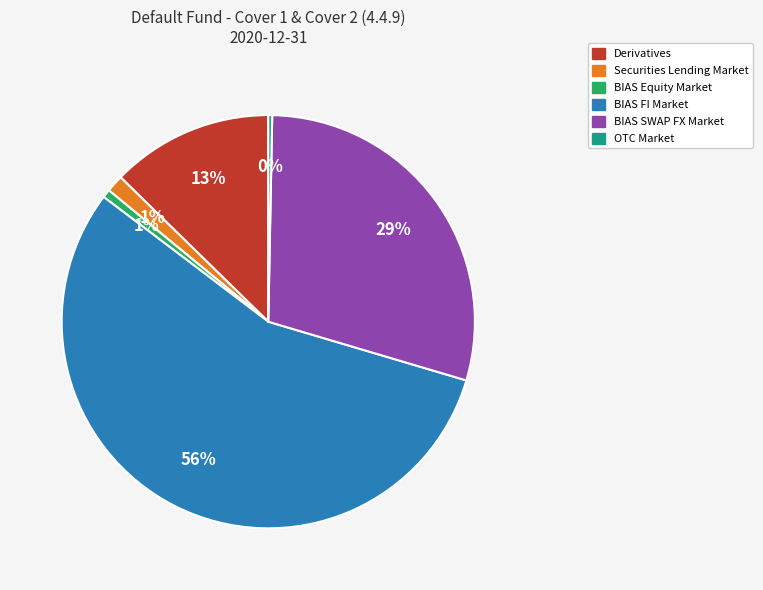

To the nearest percent, what is the average slice percentage?

17%